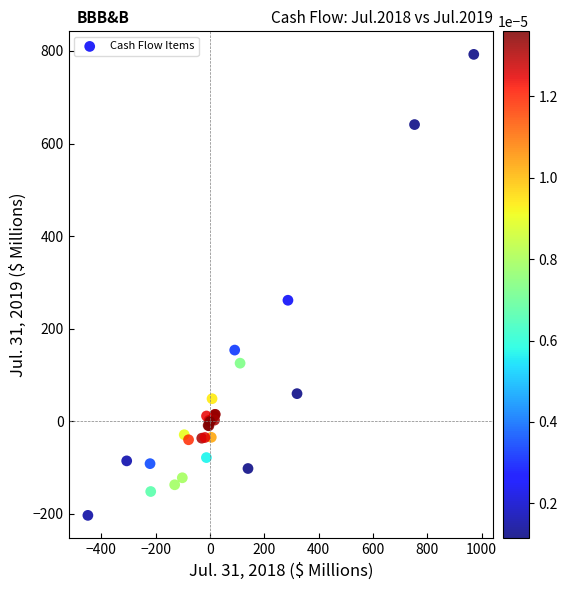

What Y value in the scatter plot is closest to 294?

261.5